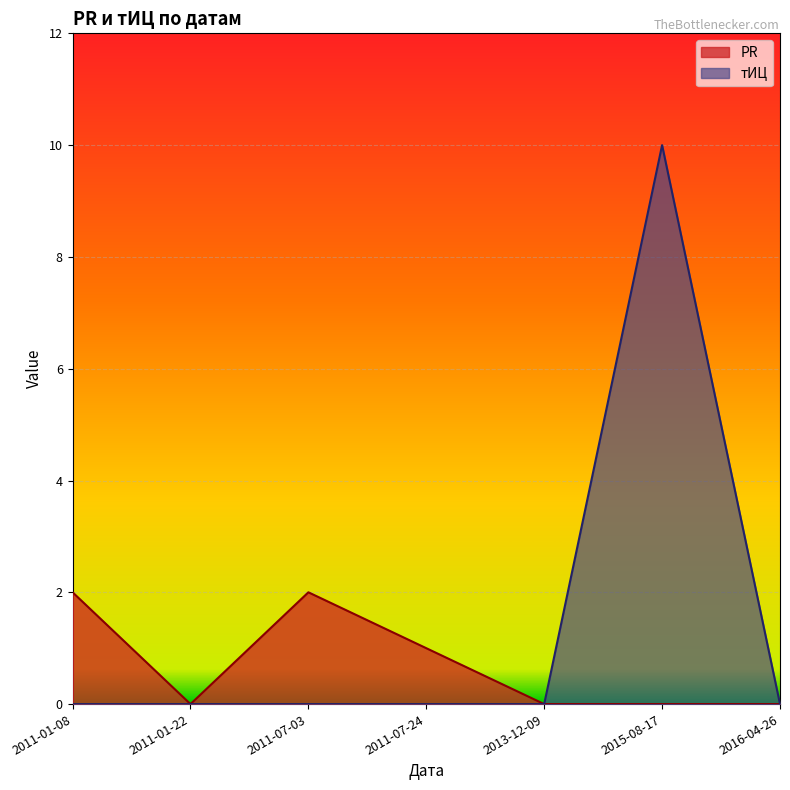

What position from the right is 2011-01-08?

7